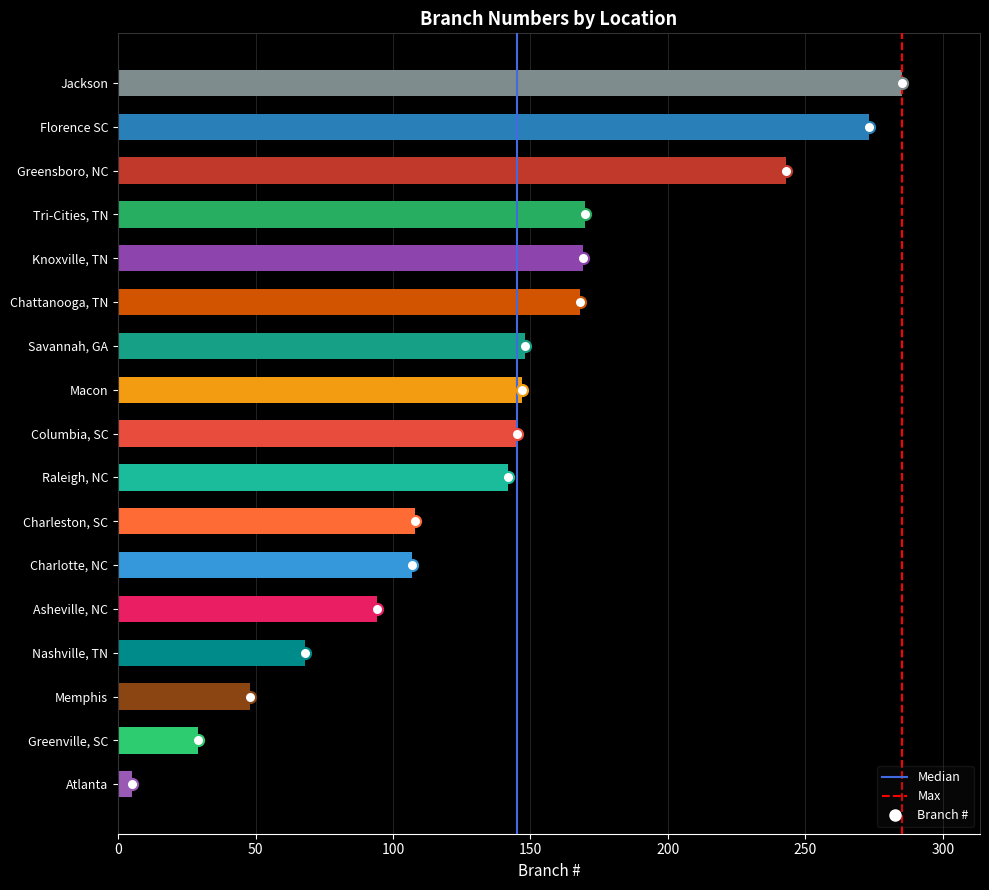

Which label corresponds to the largest value in the chart?

Jackson